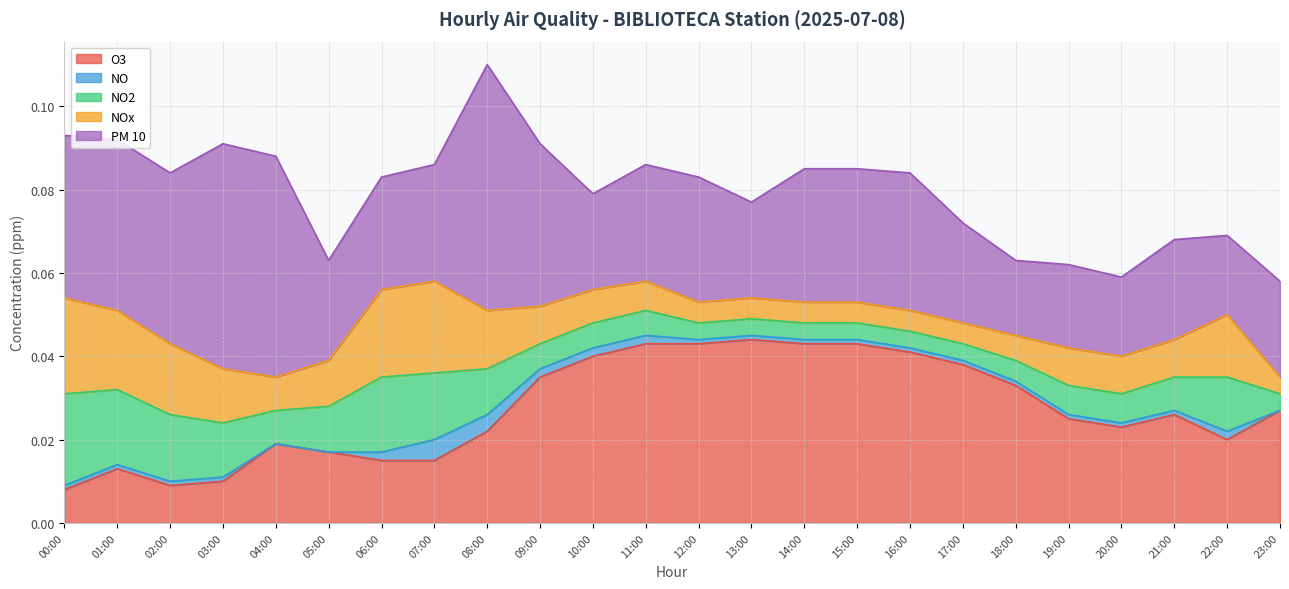

Reading left to right, list all the values displayed in this chart.

O3: 00:00=0.0	01:00=0.0	02:00=0.0	03:00=0.0	04:00=0.0	05:00=0.0	06:00=0.0	07:00=0.0	08:00=0.0	09:00=0.0	10:00=0.0	11:00=0.0	12:00=0.0	13:00=0.0	14:00=0.0	15:00=0.0	16:00=0.0	17:00=0.0	18:00=0.0	19:00=0.0	20:00=0.0	21:00=0.0	22:00=0.0	23:00=0.0
NO: 00:00=0.0	01:00=0.0	02:00=0.0	03:00=0.0	04:00=0.0	05:00=0.0	06:00=0.0	07:00=0.0	08:00=0.0	09:00=0.0	10:00=0.0	11:00=0.0	12:00=0.0	13:00=0.0	14:00=0.0	15:00=0.0	16:00=0.0	17:00=0.0	18:00=0.0	19:00=0.0	20:00=0.0	21:00=0.0	22:00=0.0	23:00=0.0
NO2: 00:00=0.0	01:00=0.0	02:00=0.0	03:00=0.0	04:00=0.0	05:00=0.0	06:00=0.0	07:00=0.0	08:00=0.0	09:00=0.0	10:00=0.0	11:00=0.0	12:00=0.0	13:00=0.0	14:00=0.0	15:00=0.0	16:00=0.0	17:00=0.0	18:00=0.0	19:00=0.0	20:00=0.0	21:00=0.0	22:00=0.0	23:00=0.0
NOx: 00:00=0.0	01:00=0.0	02:00=0.0	03:00=0.0	04:00=0.0	05:00=0.0	06:00=0.0	07:00=0.0	08:00=0.0	09:00=0.0	10:00=0.0	11:00=0.0	12:00=0.0	13:00=0.0	14:00=0.0	15:00=0.0	16:00=0.0	17:00=0.0	18:00=0.0	19:00=0.0	20:00=0.0	21:00=0.0	22:00=0.0	23:00=0.0
PM 10: 00:00=0.0	01:00=0.0	02:00=0.0	03:00=0.1	04:00=0.1	05:00=0.0	06:00=0.0	07:00=0.0	08:00=0.1	09:00=0.0	10:00=0.0	11:00=0.0	12:00=0.0	13:00=0.0	14:00=0.0	15:00=0.0	16:00=0.0	17:00=0.0	18:00=0.0	19:00=0.0	20:00=0.0	21:00=0.0	22:00=0.0	23:00=0.0